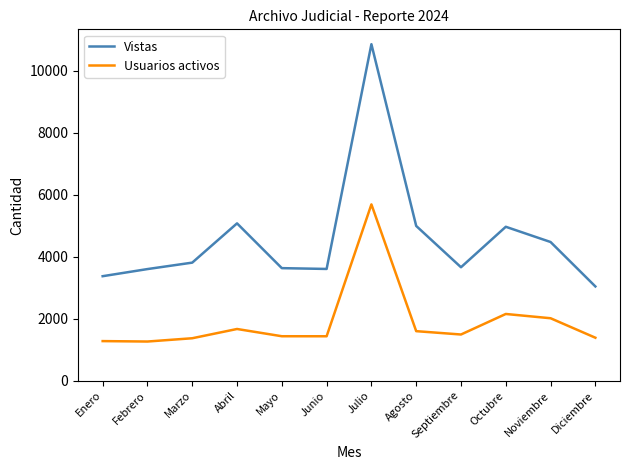

In Vistas, how many points are lower than both neighbors (excluding endpoints)?

2